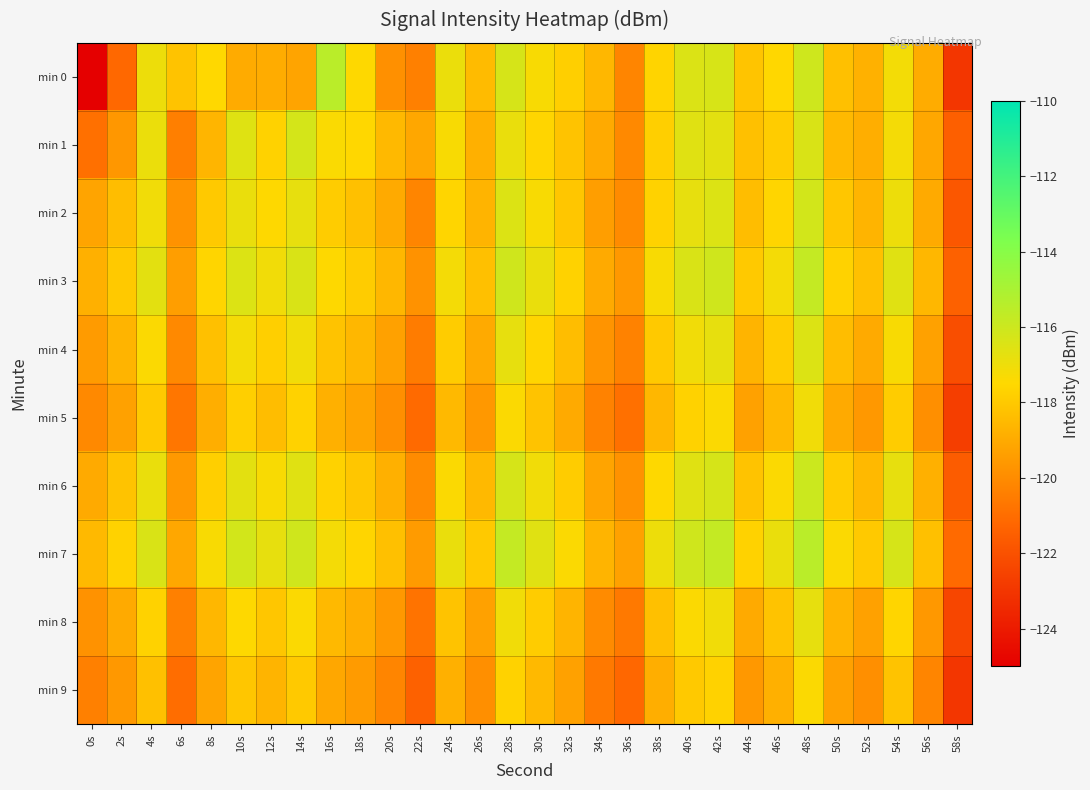

Rank the series at 16s from lowest to highest value.

min 9, min 5, min 8, min 4, min 2, min 6, min 3, min 1, min 7, min 0